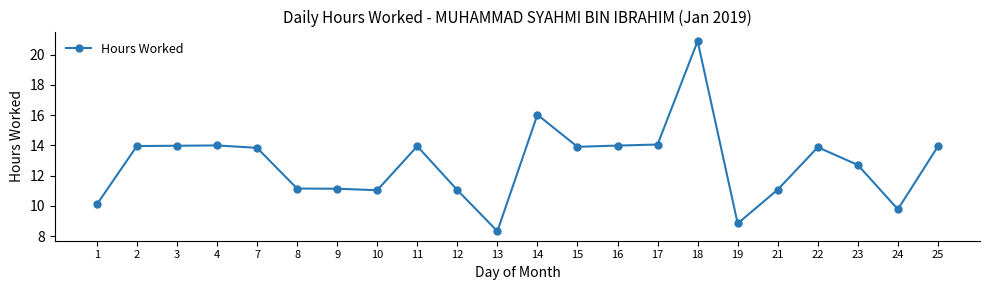

The value at 16 is 19.0. True or false?

False